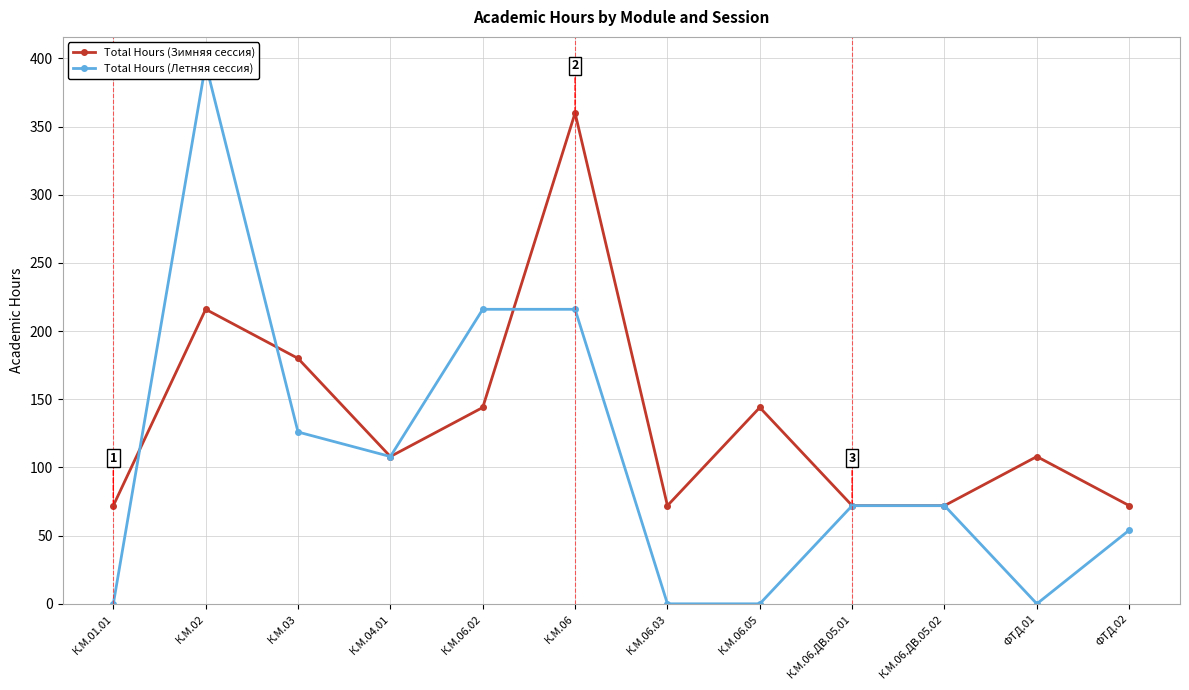

What is the total value across all series at К.М.01.01?

72